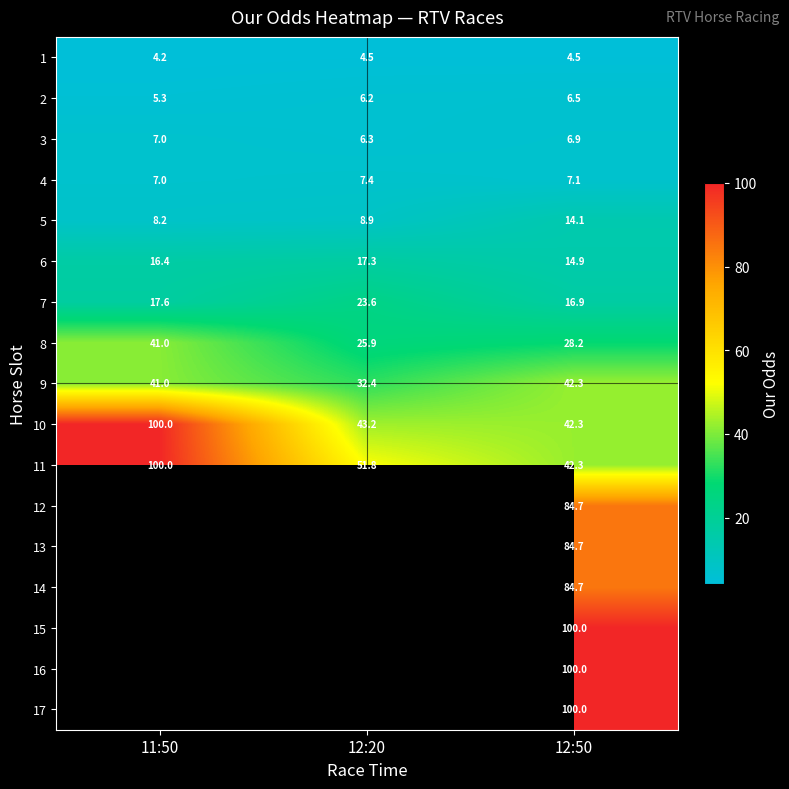

True or false: 7 has a value of 7.9 at 12:50.

False